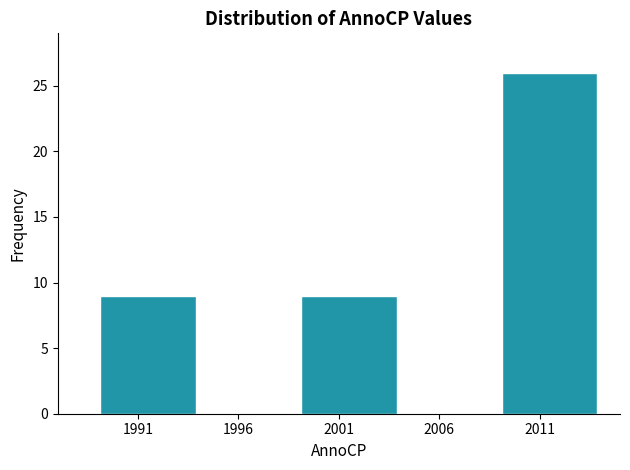

Over which range of the x-axis is the bar tallest?

2009 to 2014